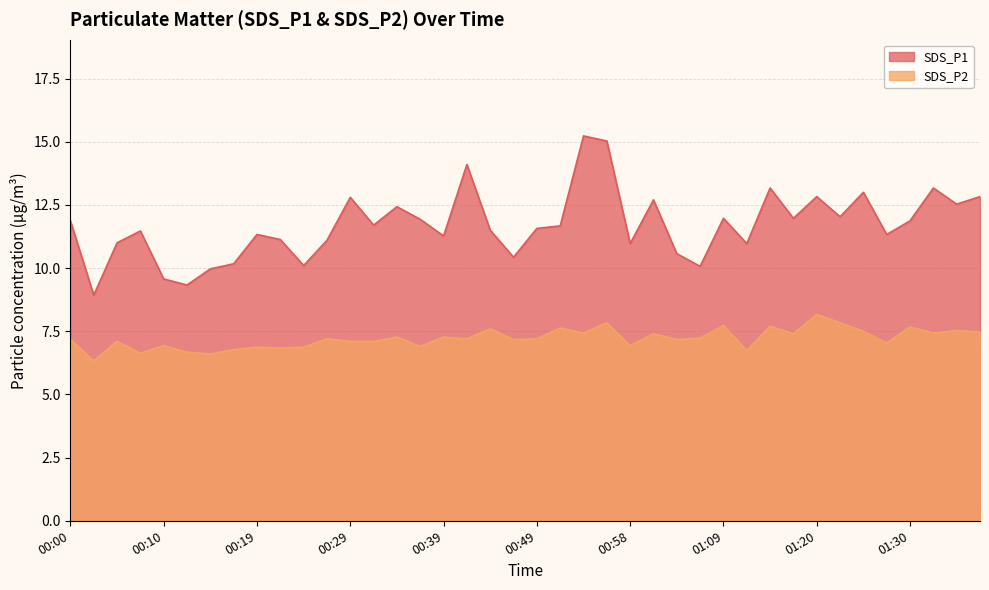

Which category has the highest value across all series?

00:54